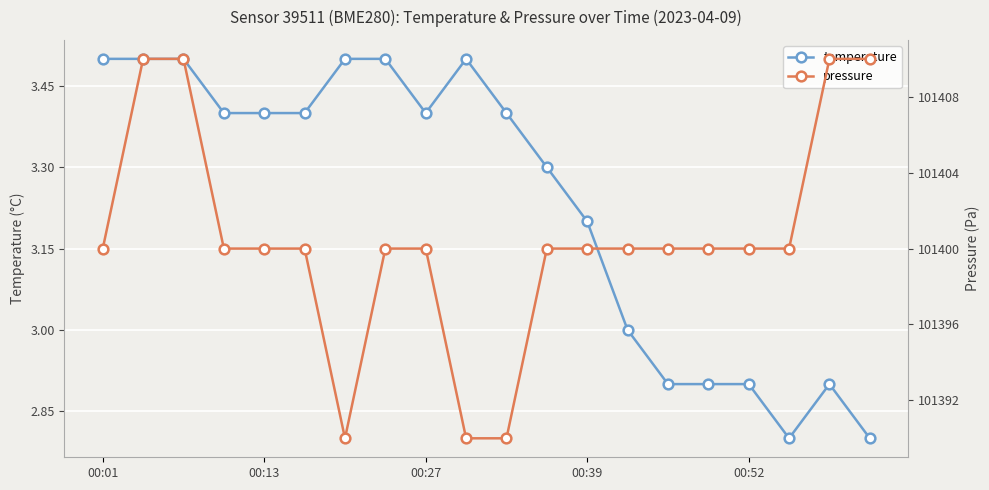

What are all the series names shown in the legend?

temperature, pressure